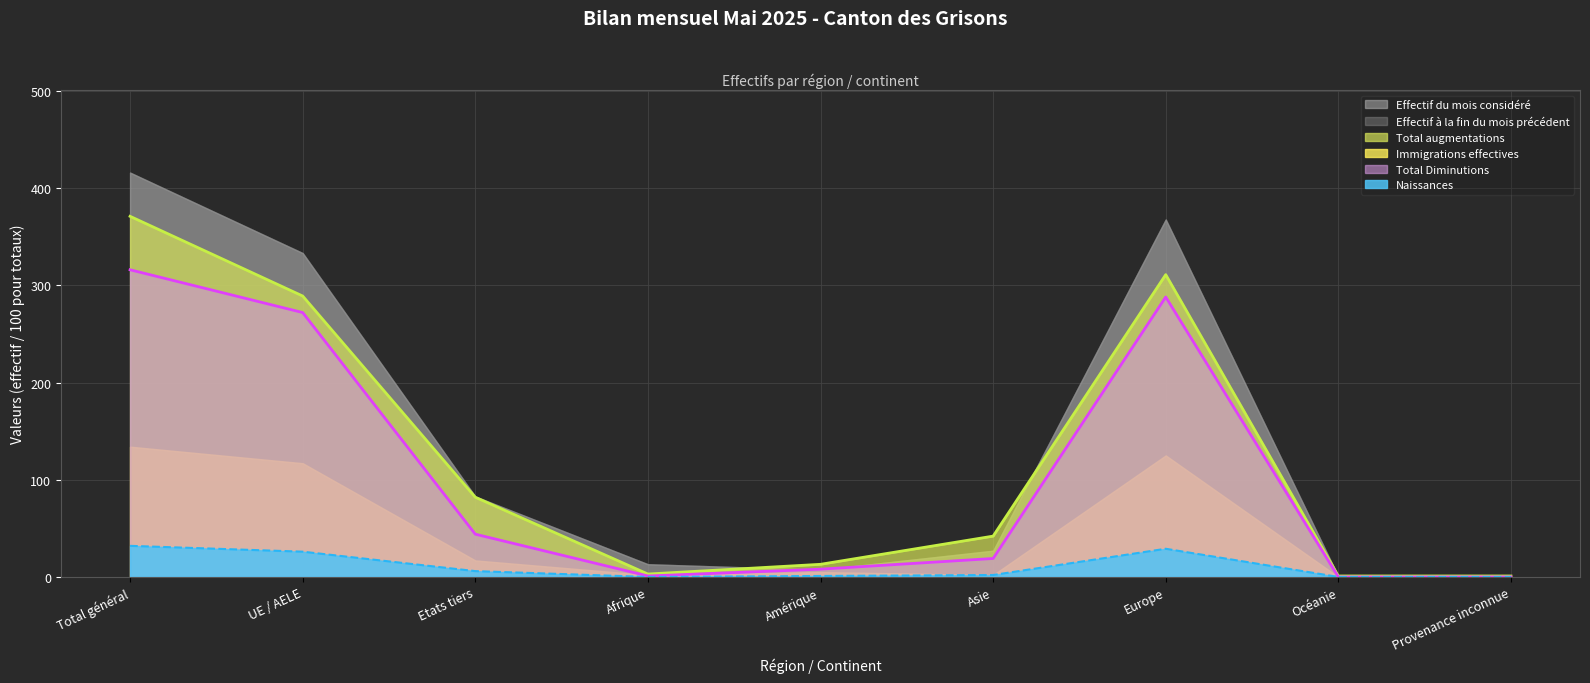

True or false: Effectif du mois considéré and Total augmentations cross at least once.

True